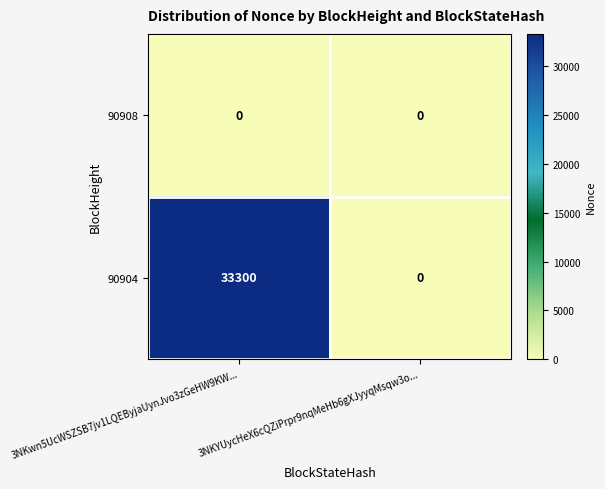

How many distinct data groups are displayed?

2